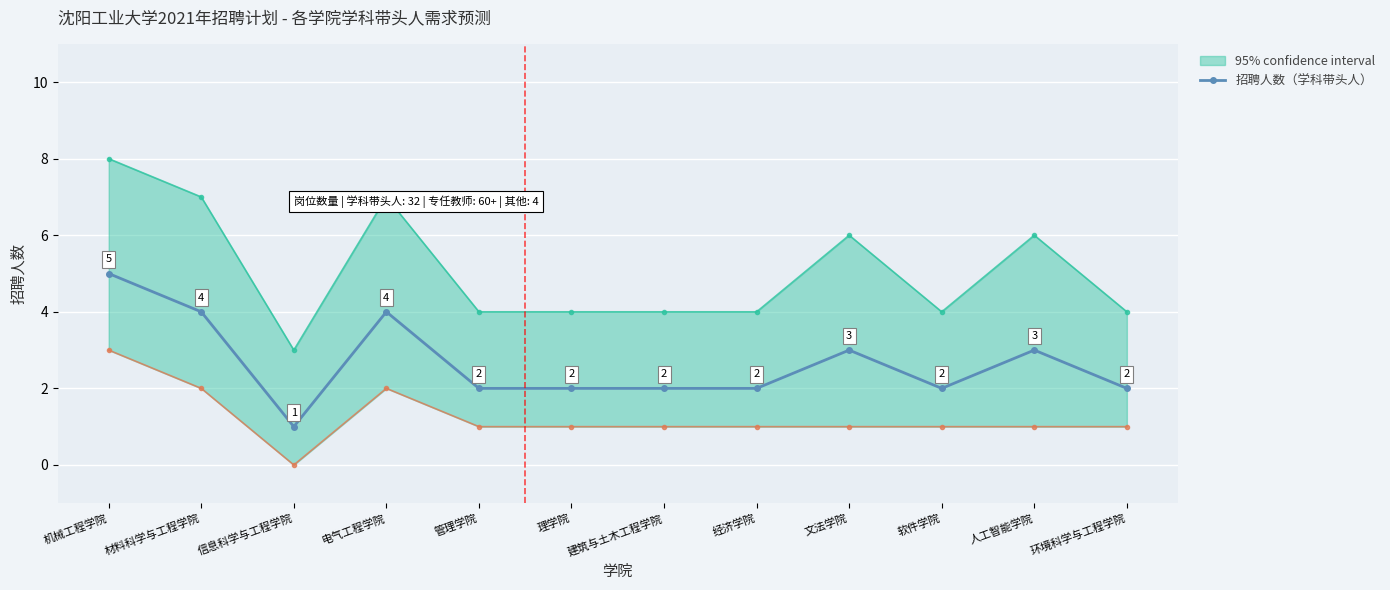

Reading left to right, what are all the values shown in this chart?

5	4	1	4	2	2	2	2	3	2	3	2